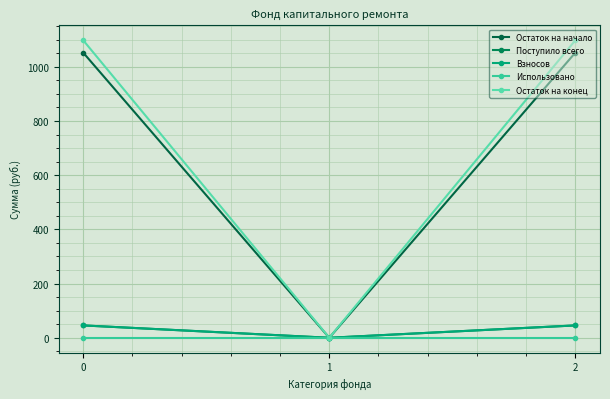

Is it true that Взносов equals 31.9 at 2?

False